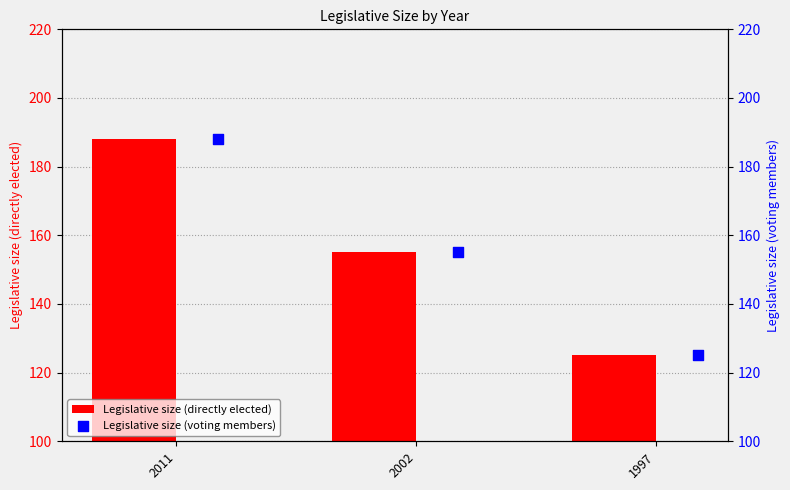

Is it true that Legislative size (directly elected) equals 202 at 1997?

False